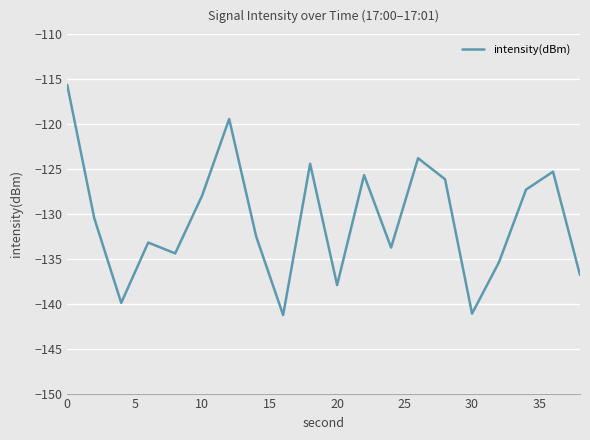

What is the minimum value shown in the chart?

-141.3